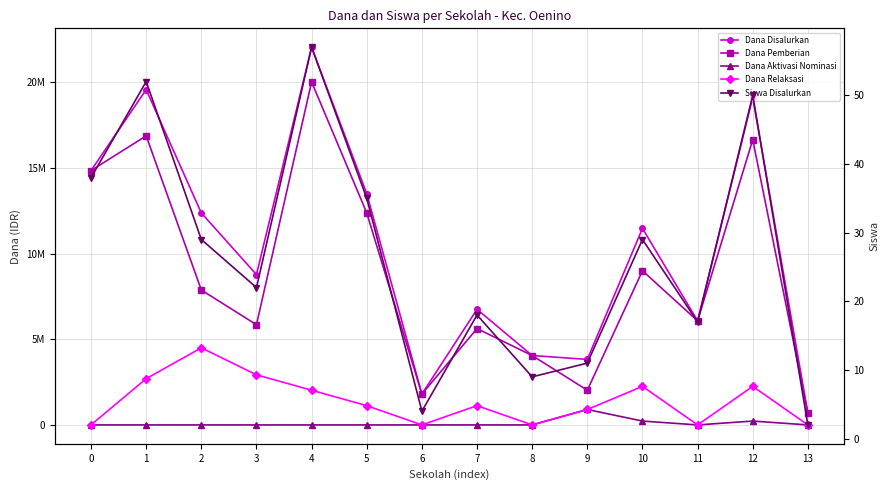

The value of Dana Aktivasi Nominasi at 5 is 0. True or false?

True